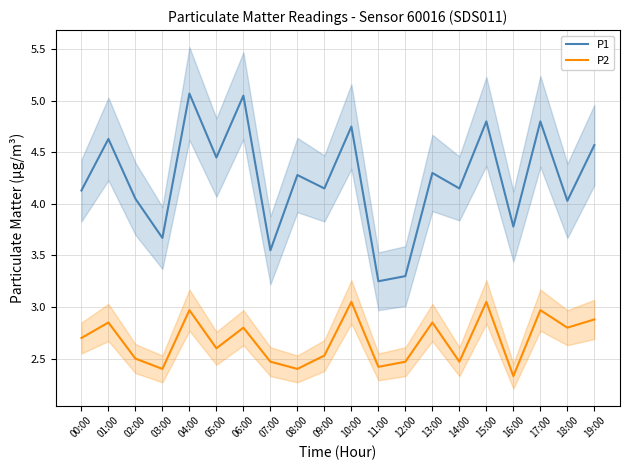

At which category is the sum across all series the highest?

04:00